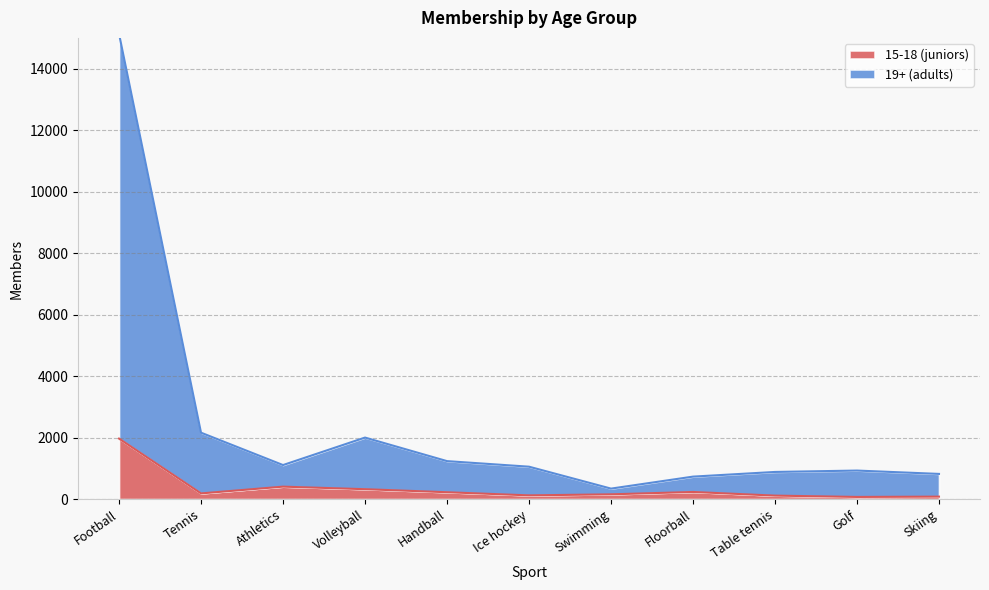

At Golf, list the series in order from largest to smallest.

19+ (adults), 15-18 (juniors)